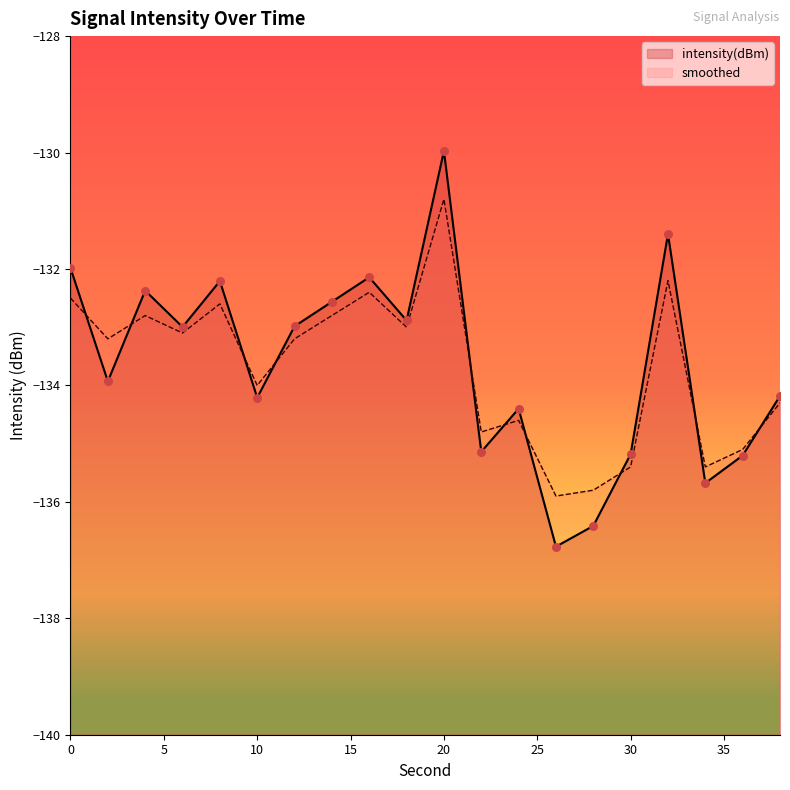

At how many categories does at least one series exceed -132?

3